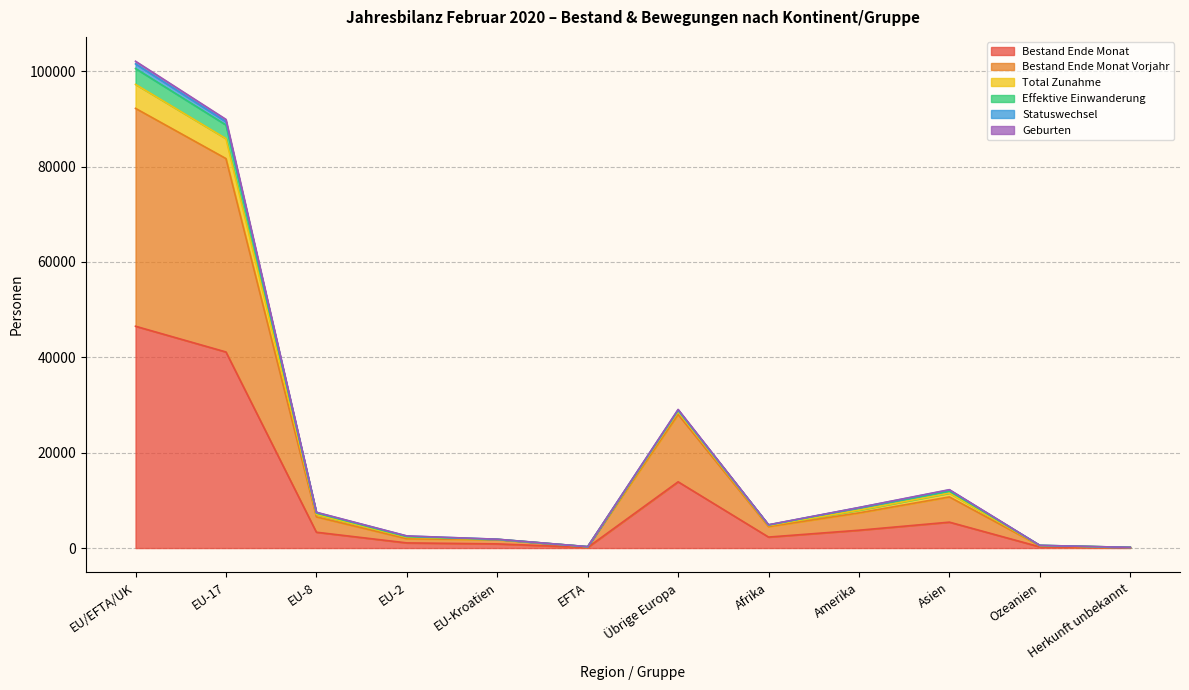

What is the highest value of the Bestand Ende Monat series?

46524